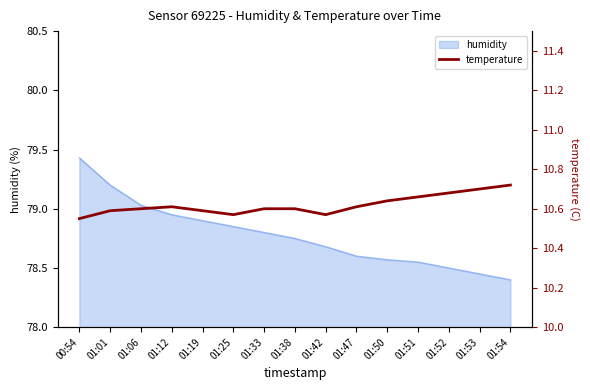

Is it true that humidity equals 78.7 at 01:42?

True